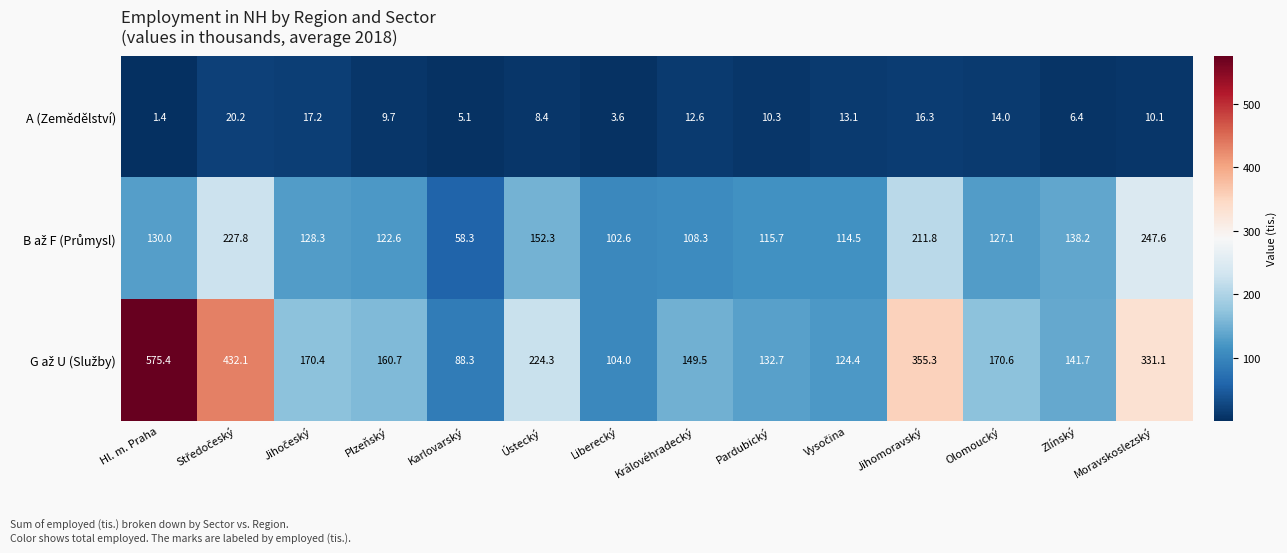

What is the difference between the maximum and minimum values in the A (Zemědělství) series?

18.8